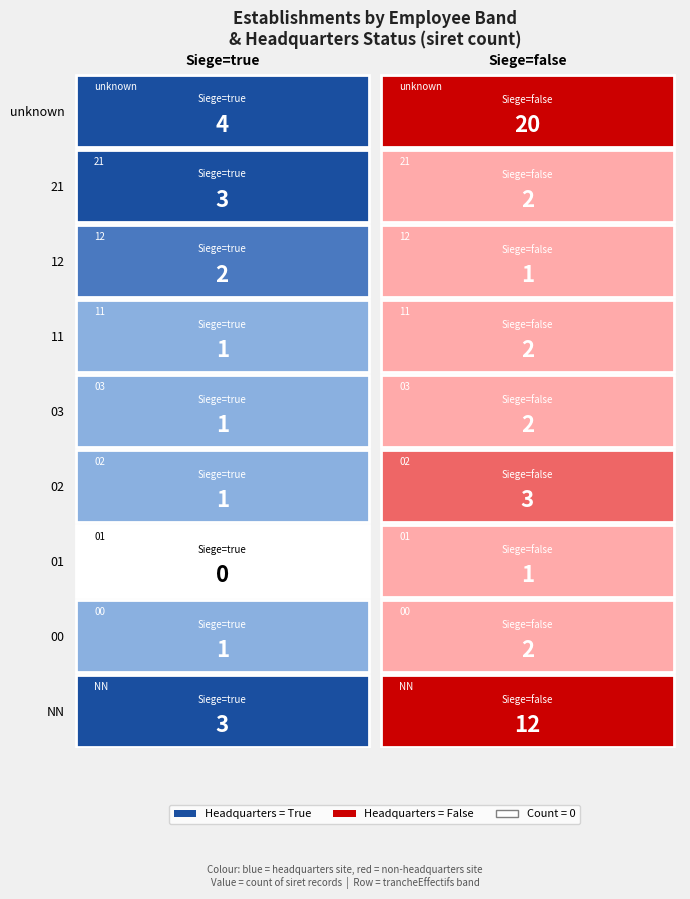

What is the difference between the highest and lowest values at true?

4